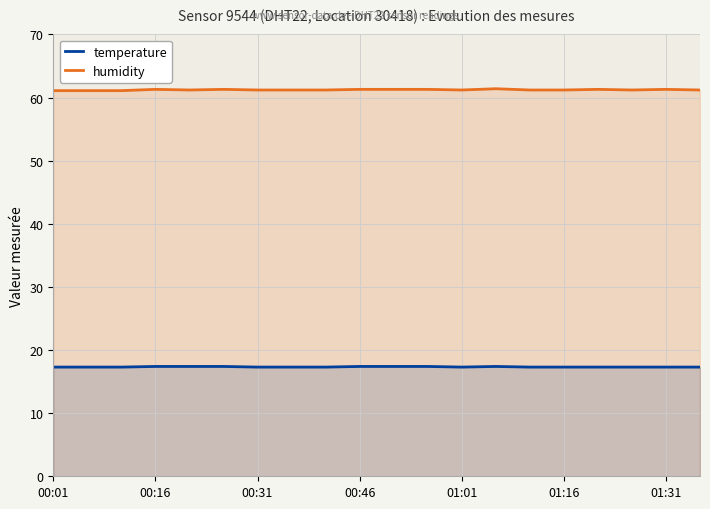

True or false: temperature and humidity cross at least once.

False